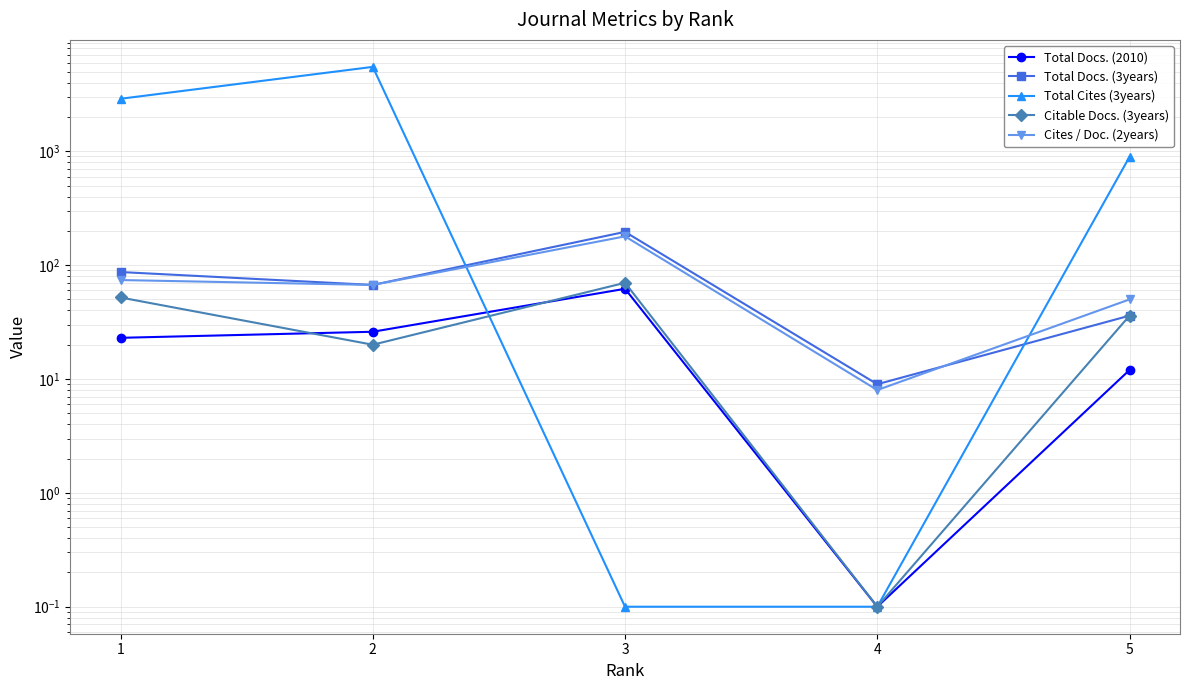

True or false: Citable Docs. (3years) has more than 0 interior local peaks.

True